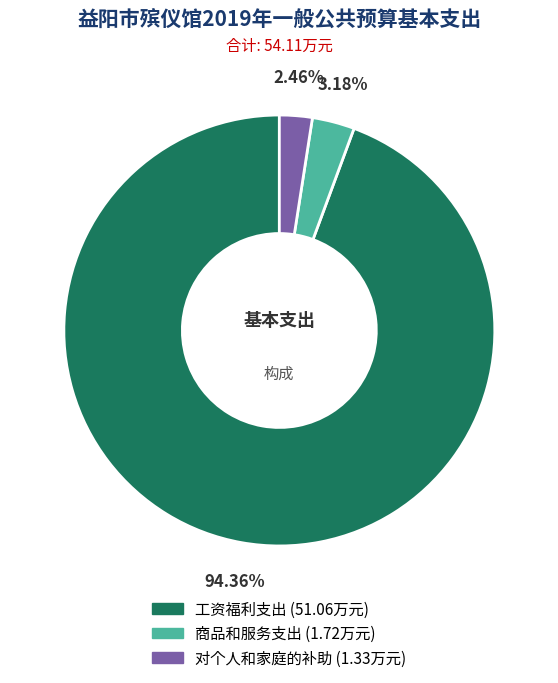

Combined, what portion of the pie is 工资福利支出 and 对个人和家庭的补助?

96.8%